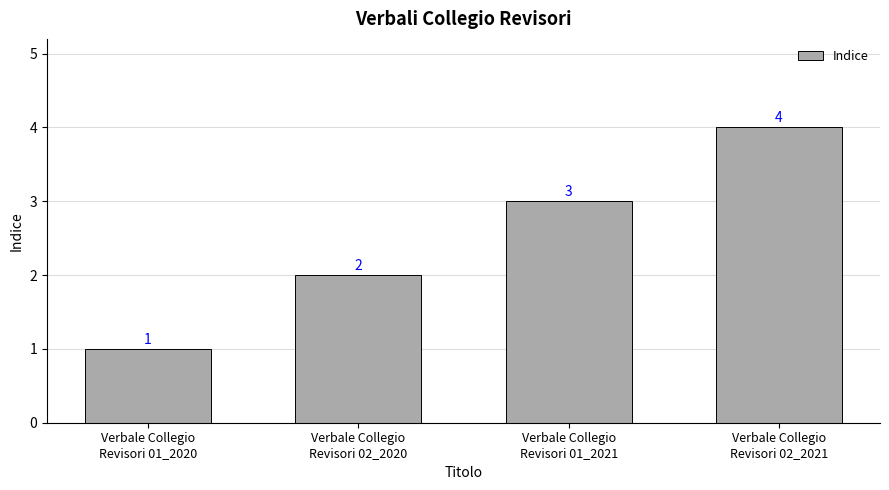

Which category has the highest value across all series?

Verbale Collegio
Revisori 02_2021